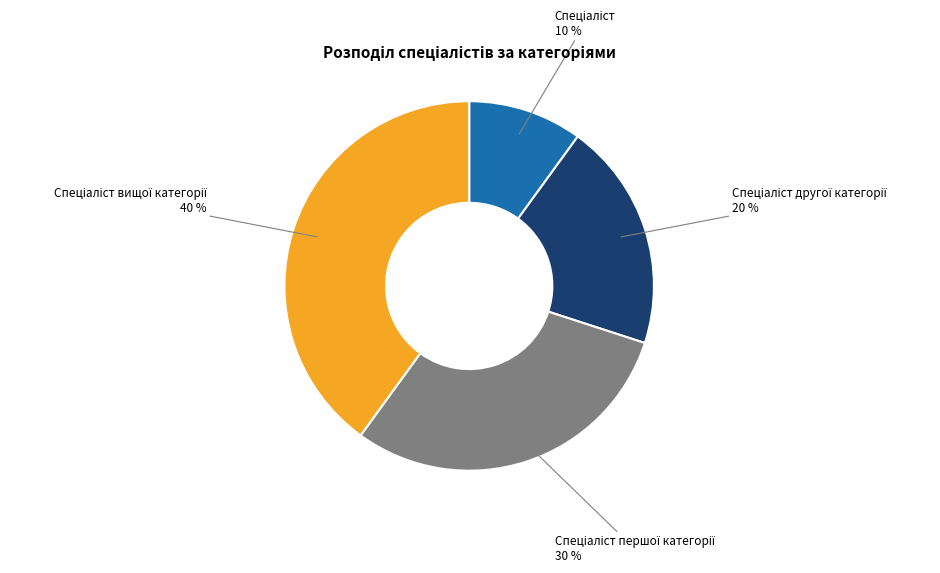

How many segments does this pie chart have?

4